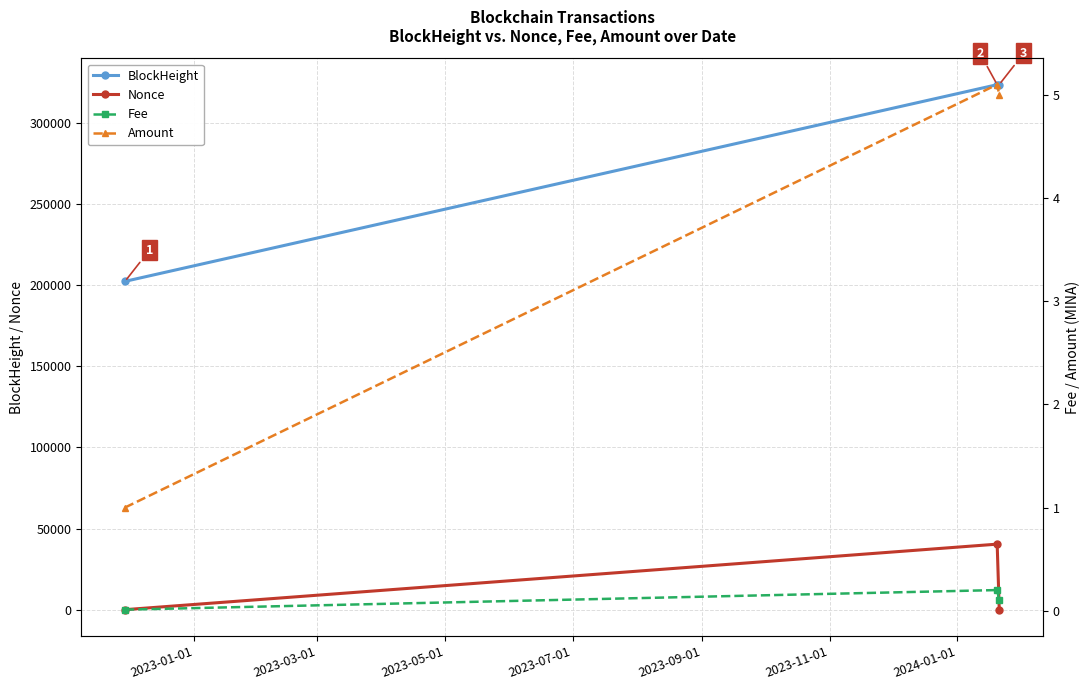

What is the sum of all Nonce values?

40373